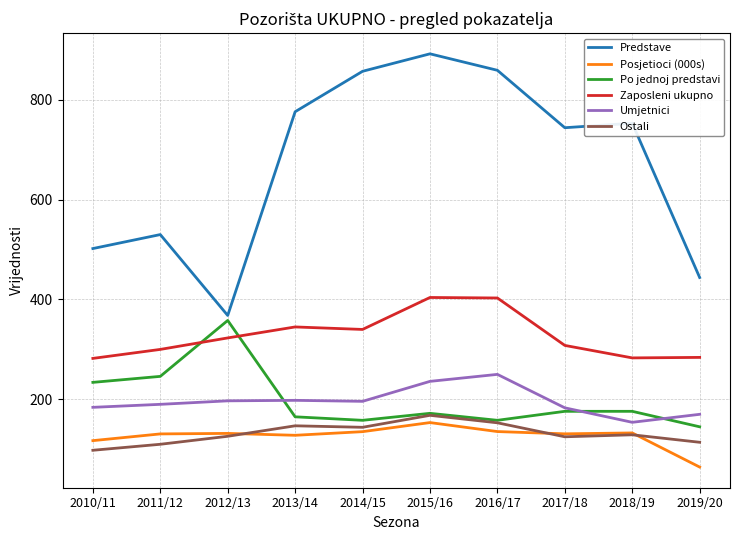

The value of Posjetioci (000s) at 2017/18 is 69.0. True or false?

False